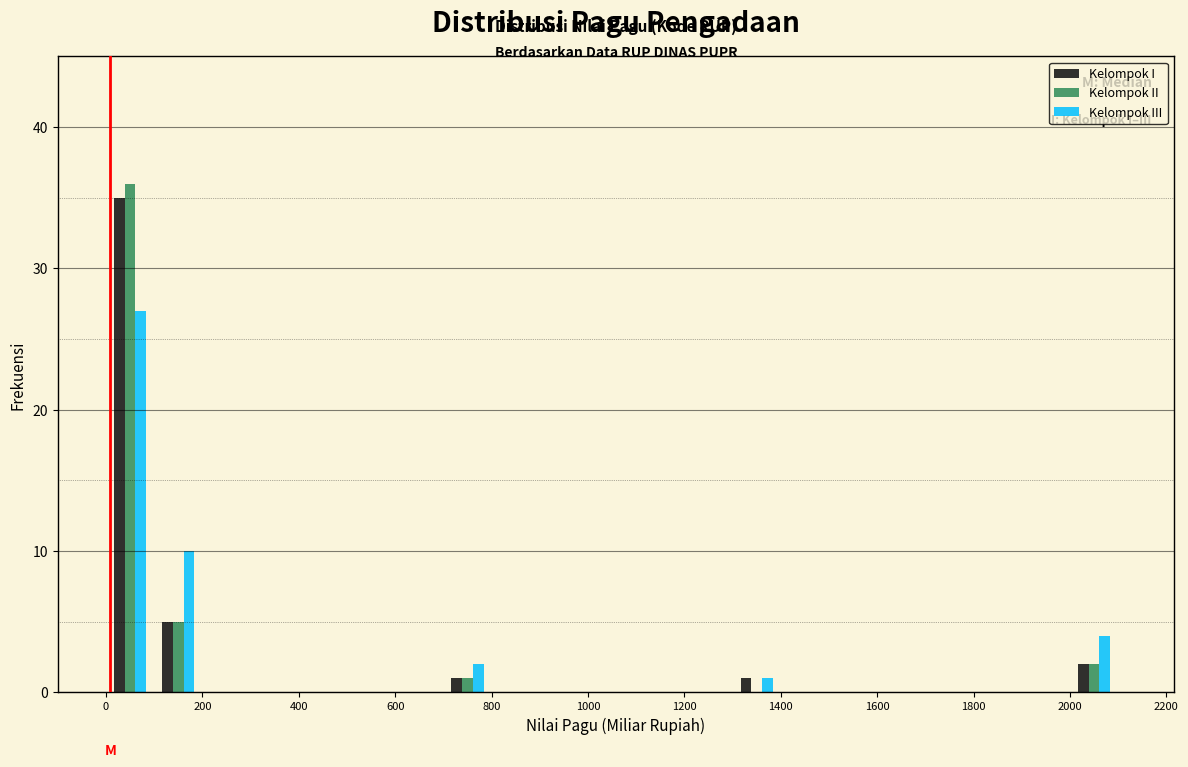

Reading left to right, transcribe this chart: for each range on the x-axis, give the height of each series' bar. The values are not printed on the chart, so give them approximately, as read against the axis.

0 to 100: Kelompok I=35	Kelompok II=36	Kelompok III=27
100 to 200: Kelompok I=5	Kelompok II=5	Kelompok III=10
200 to 300: Kelompok I=0	Kelompok II=0	Kelompok III=0
300 to 400: Kelompok I=0	Kelompok II=0	Kelompok III=0
400 to 500: Kelompok I=0	Kelompok II=0	Kelompok III=0
500 to 600: Kelompok I=0	Kelompok II=0	Kelompok III=0
600 to 700: Kelompok I=0	Kelompok II=0	Kelompok III=0
700 to 800: Kelompok I=1	Kelompok II=1	Kelompok III=2
800 to 900: Kelompok I=0	Kelompok II=0	Kelompok III=0
900 to 1000: Kelompok I=0	Kelompok II=0	Kelompok III=0
1000 to 1100: Kelompok I=0	Kelompok II=0	Kelompok III=0
1100 to 1200: Kelompok I=0	Kelompok II=0	Kelompok III=0
1200 to 1300: Kelompok I=0	Kelompok II=0	Kelompok III=0
1300 to 1400: Kelompok I=1	Kelompok II=0	Kelompok III=1
1400 to 1500: Kelompok I=0	Kelompok II=0	Kelompok III=0
1500 to 1600: Kelompok I=0	Kelompok II=0	Kelompok III=0
1600 to 1700: Kelompok I=0	Kelompok II=0	Kelompok III=0
1700 to 1800: Kelompok I=0	Kelompok II=0	Kelompok III=0
1800 to 1900: Kelompok I=0	Kelompok II=0	Kelompok III=0
1900 to 2000: Kelompok I=0	Kelompok II=0	Kelompok III=0
2000 to 2100: Kelompok I=2	Kelompok II=2	Kelompok III=4